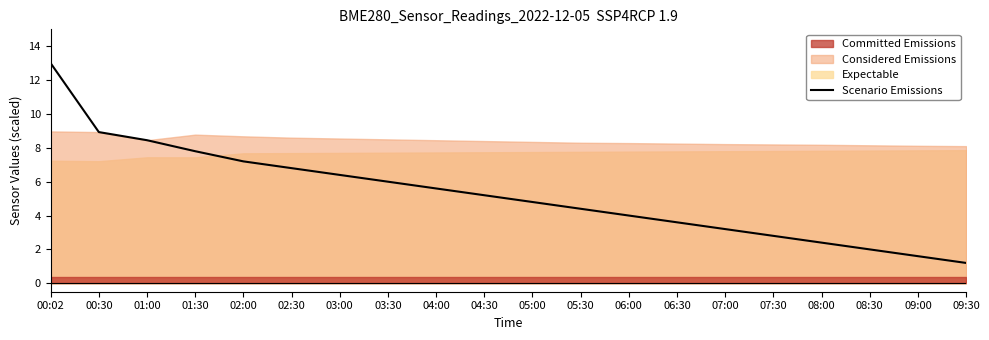

How many lines are shown in the chart?

1